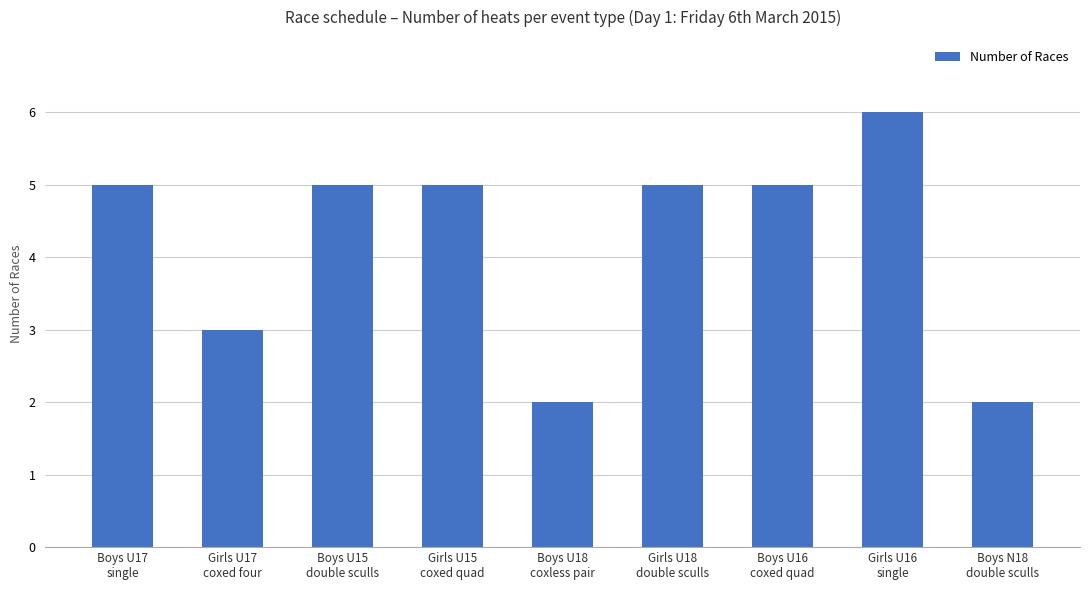

What is the value of the 3rd bar from the left?

5